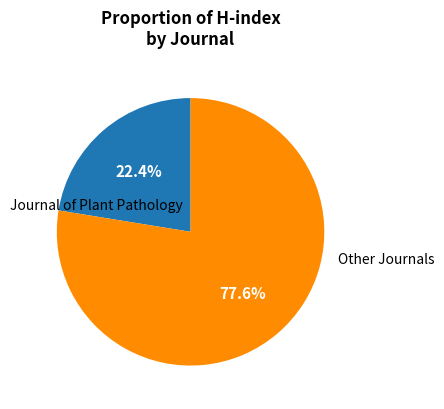

Does any single category account for the majority?

Yes